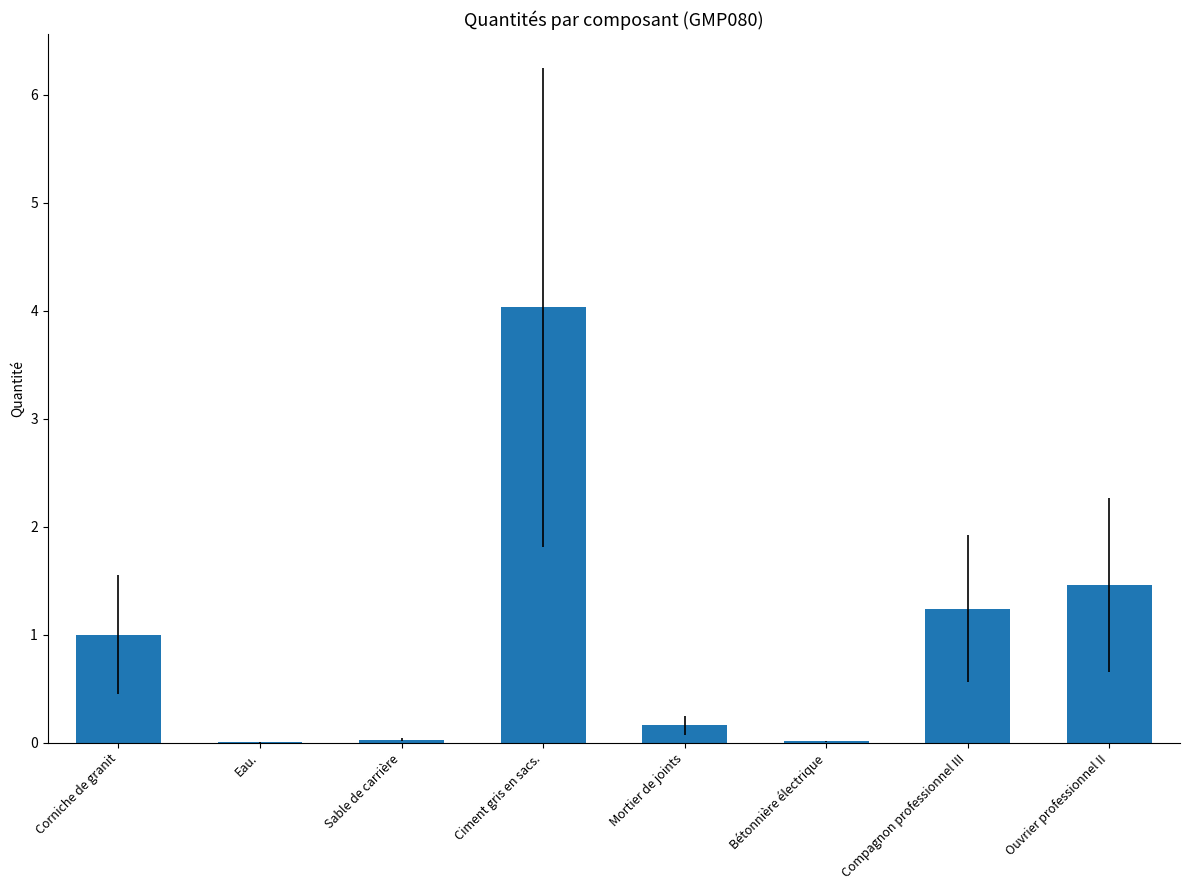

The chart shows a value of 4.0 at Ciment gris en sacs.. True or false?

True